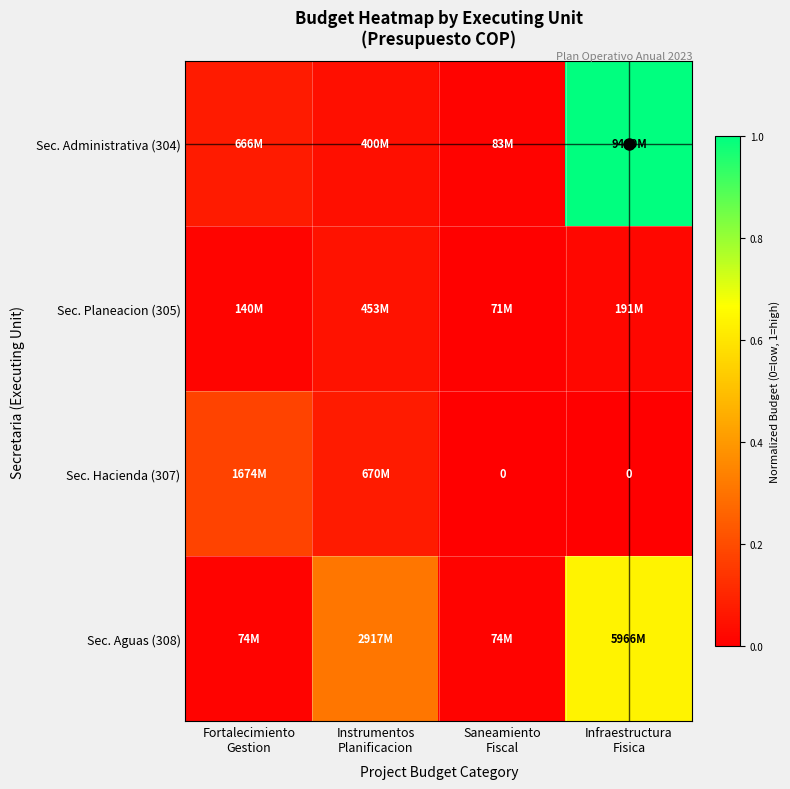

How many data points does each series have?

4